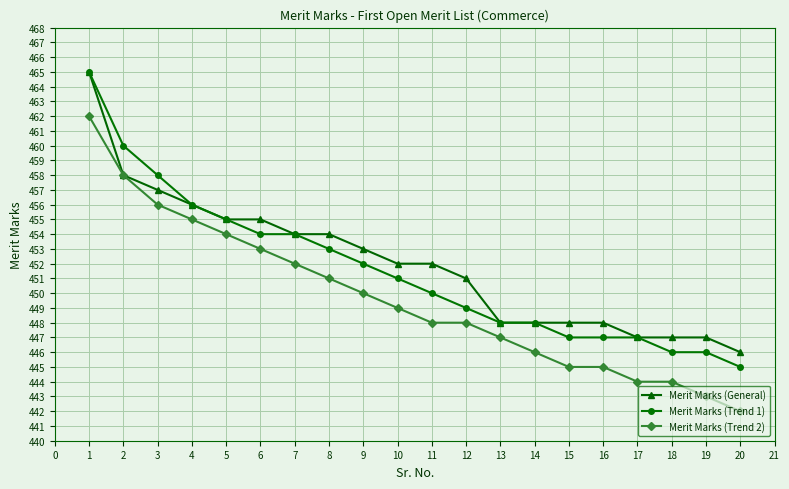

True or false: Merit Marks (Trend 2) and Merit Marks (Trend 1) intersect in this chart.

False